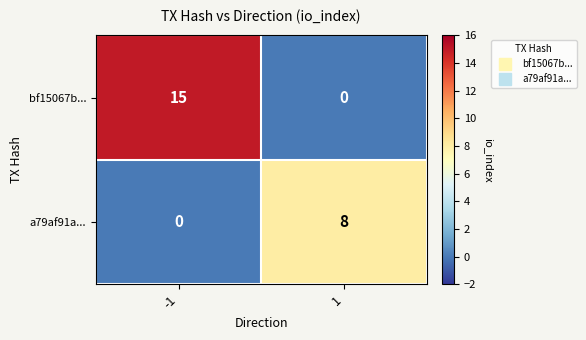

Which series has the largest total across all categories?

bf15067b...